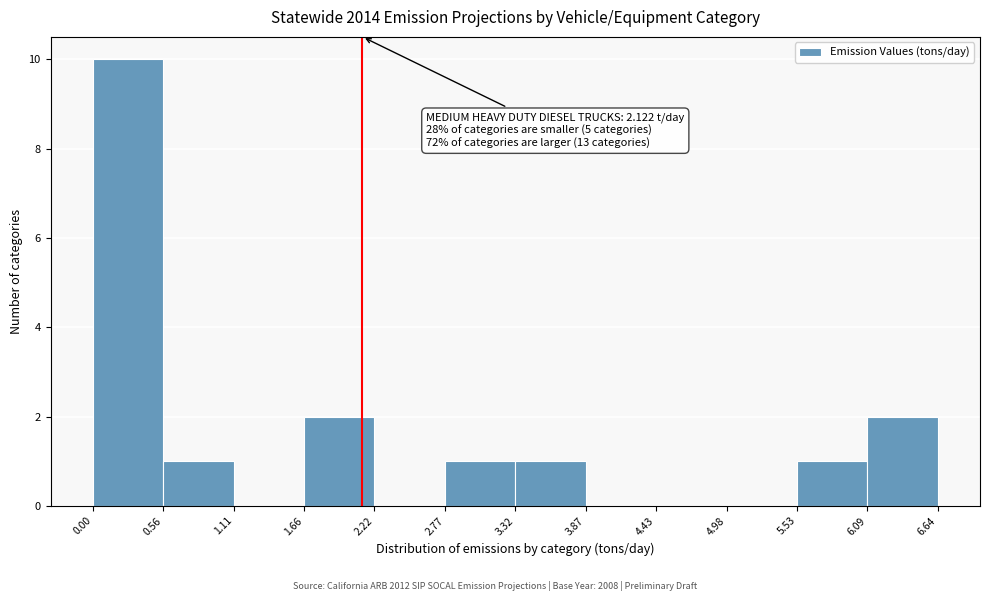

Over which range of the x-axis is the bar tallest?

0.00 to 0.56